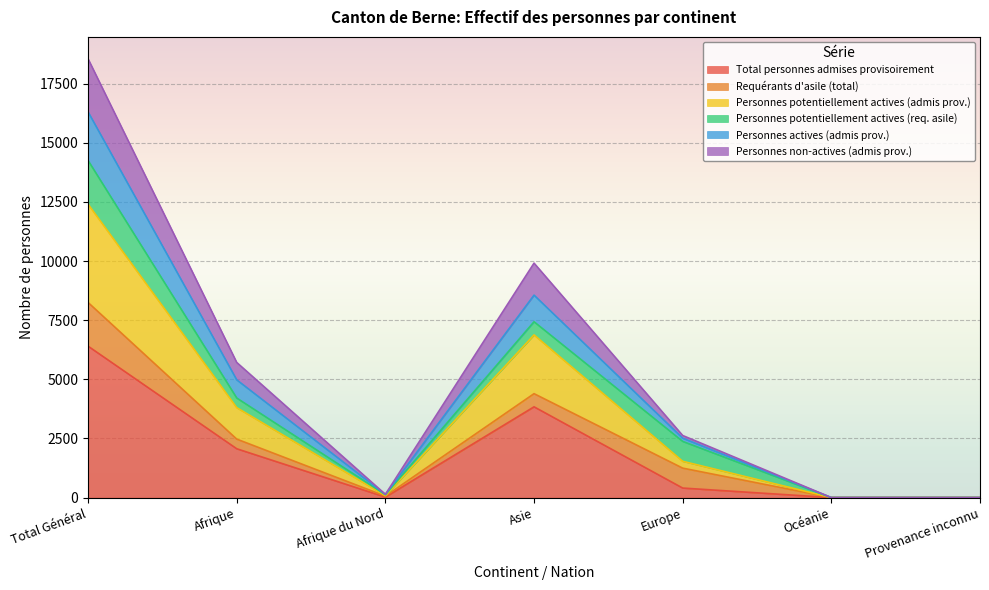

True or false: Personnes actives (admis prov.) and Personnes potentiellement actives (admis prov.) cross at least once.

False